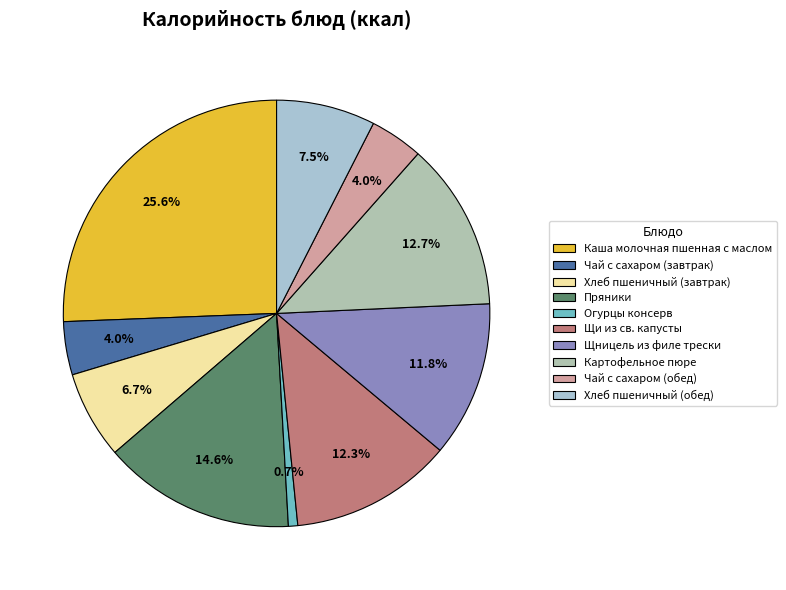

Is there a majority slice in this chart?

No